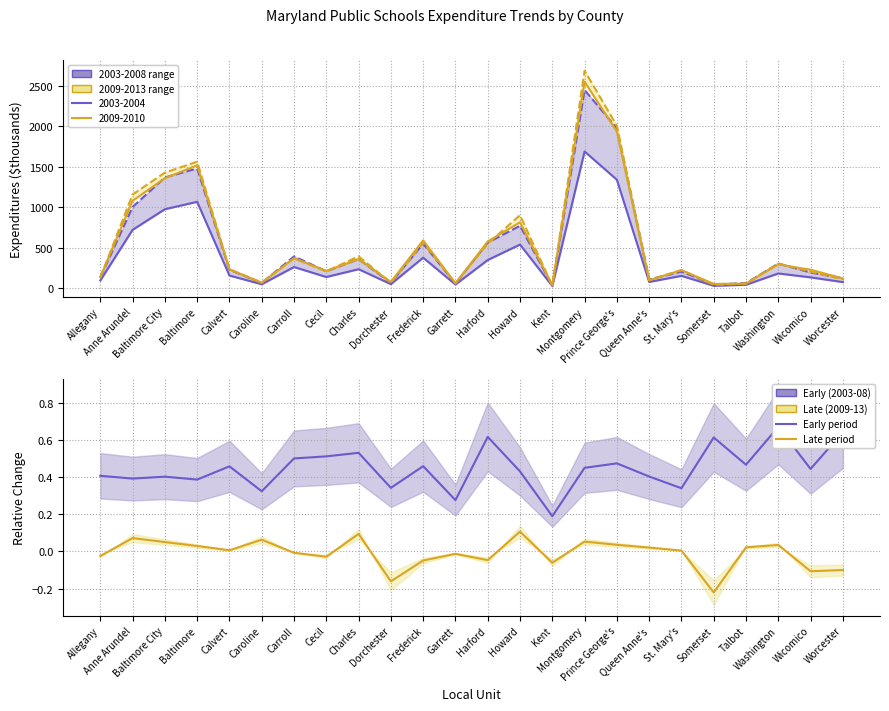

How many interior local valleys does the Early period series have?

9